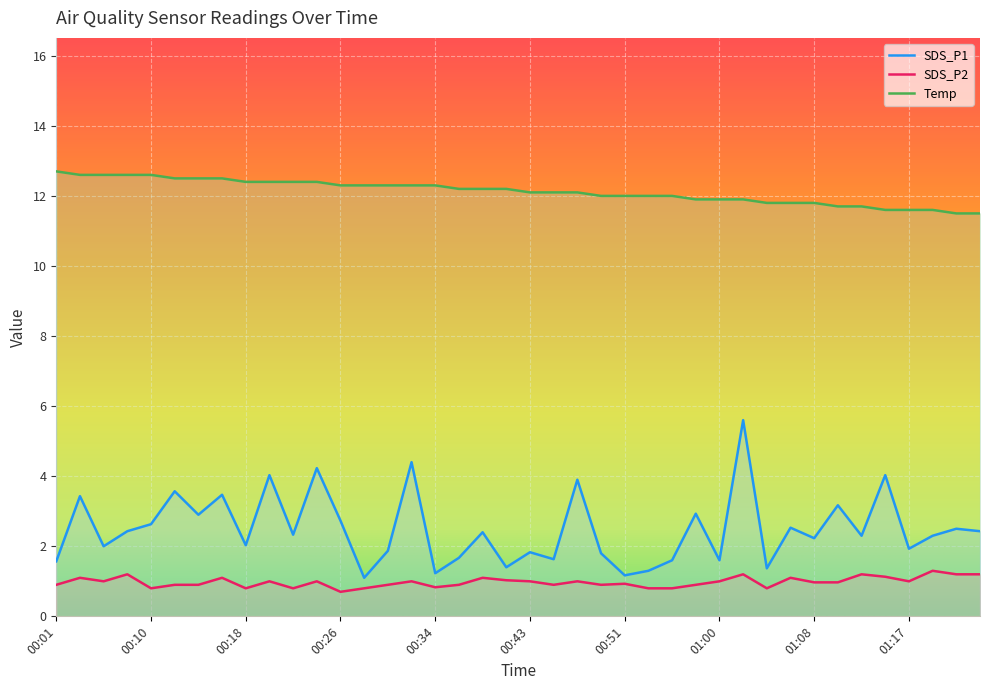

Does the chart display data point markers on the line(s)?

No